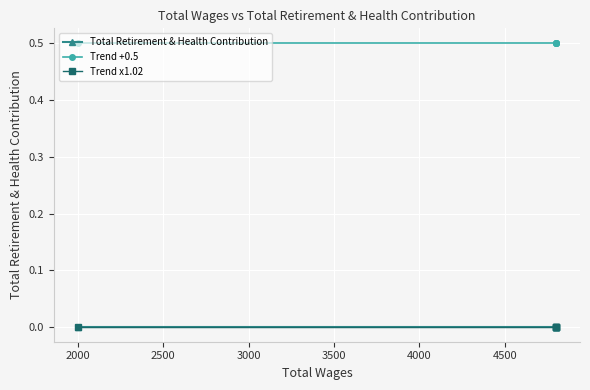

True or false: Trend x1.02 has a value of 0.0 at 2500.

True